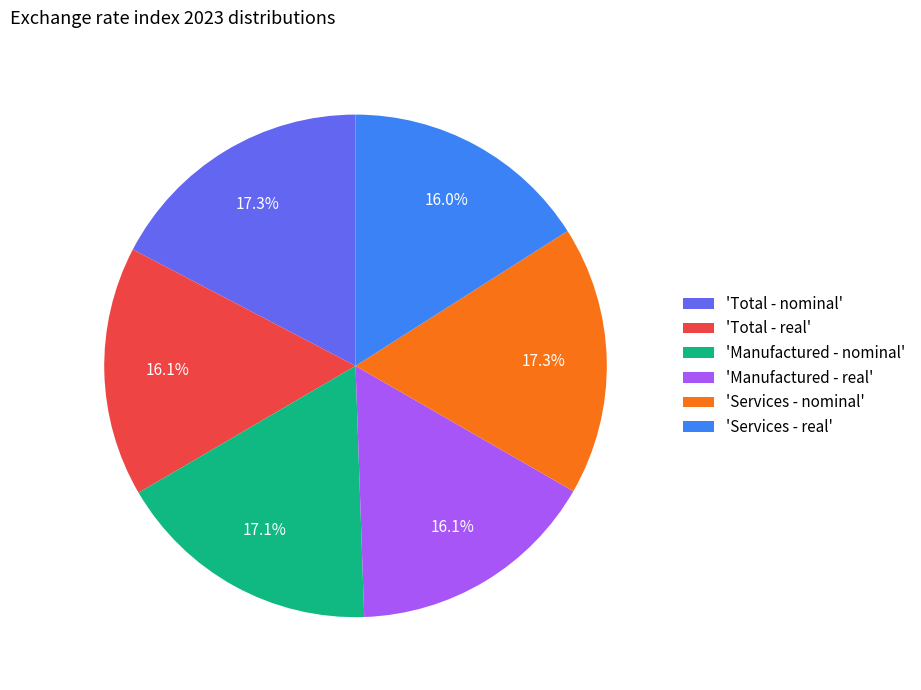

Approximately how many times larger is the value at 'Services - real' compared to 'Services - nominal'?

0.9